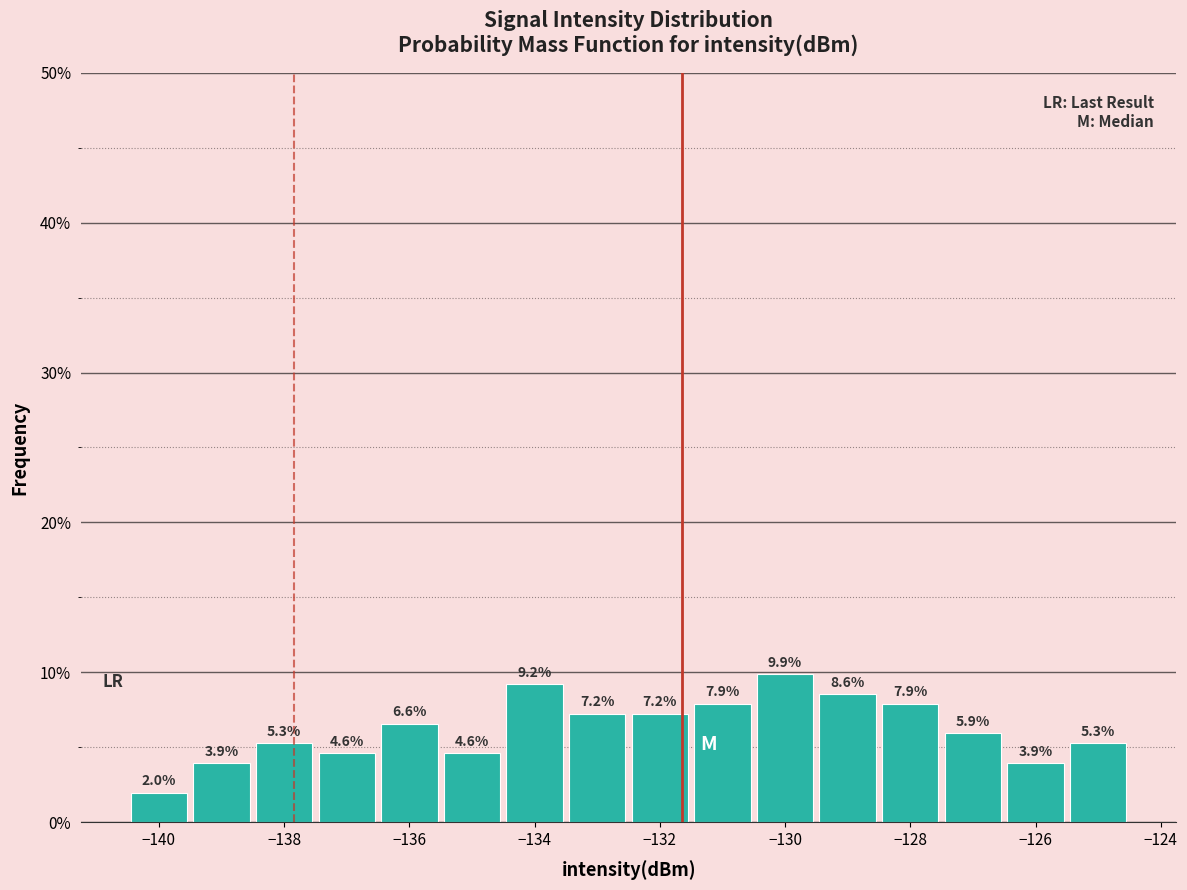

Over which range of the x-axis is the bar tallest?

-130.5 to -129.5